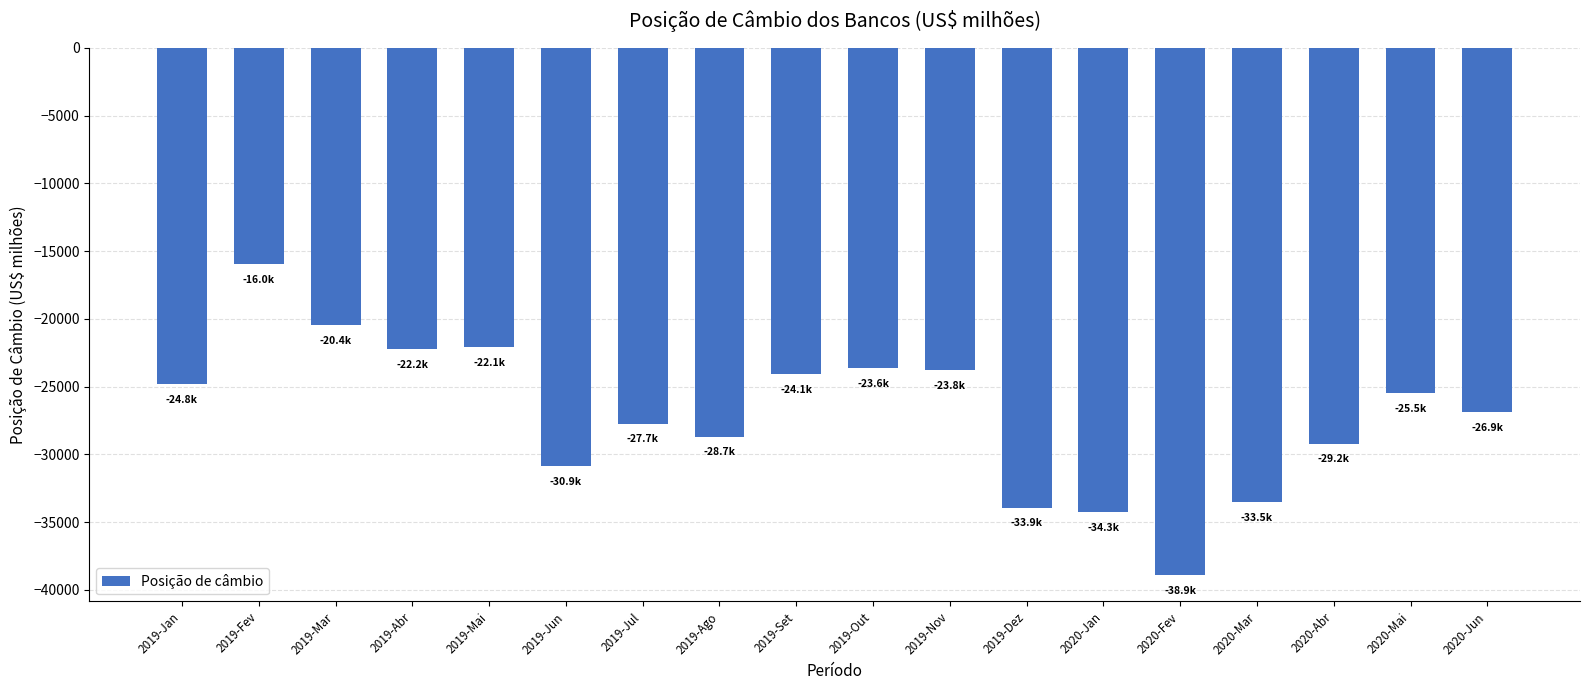

How many values exceed -25504?

8